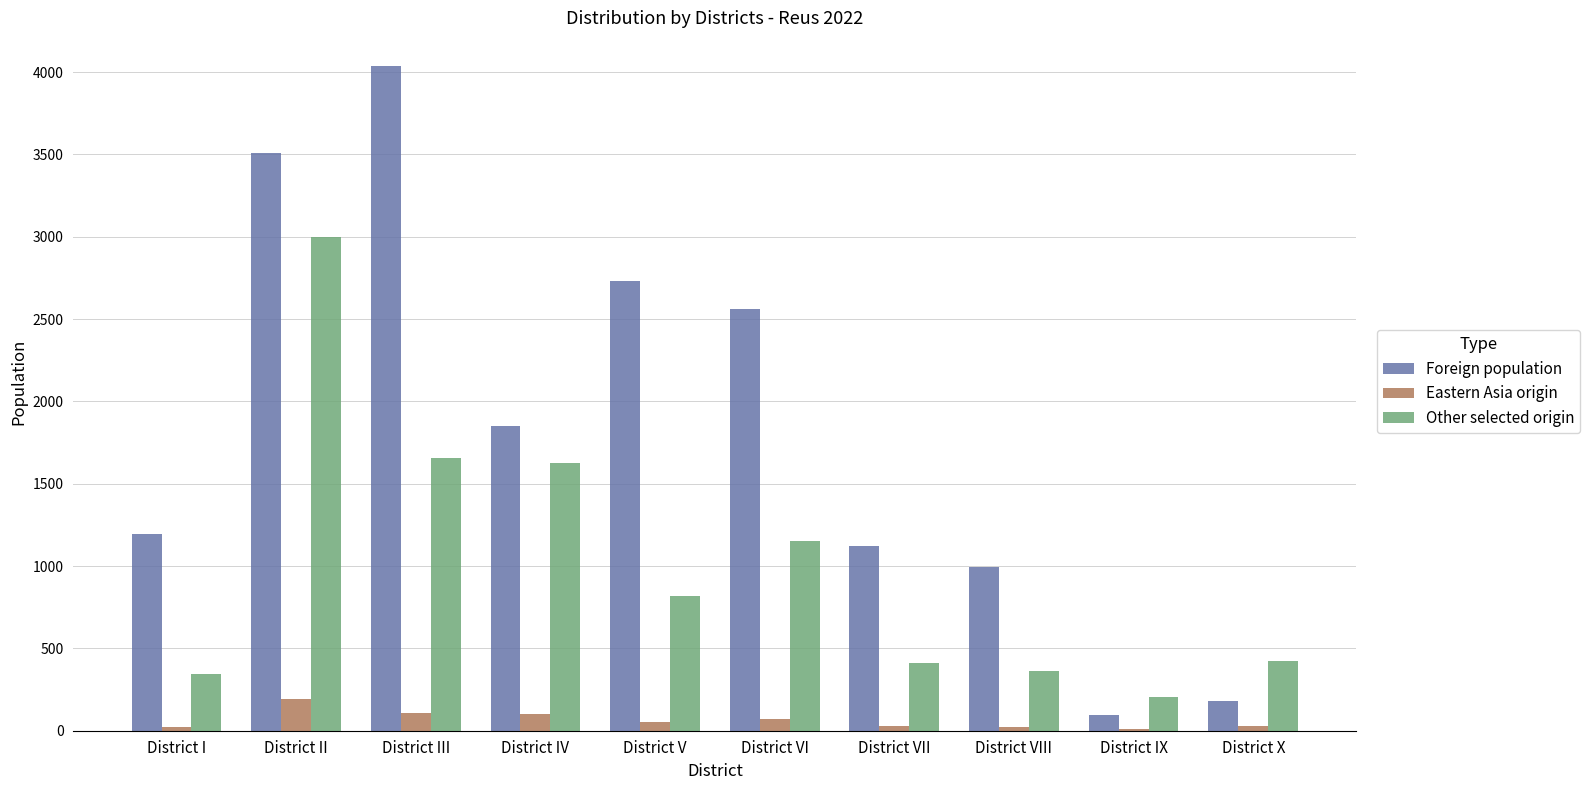

At which category does the chart reach its peak across all series?

District III